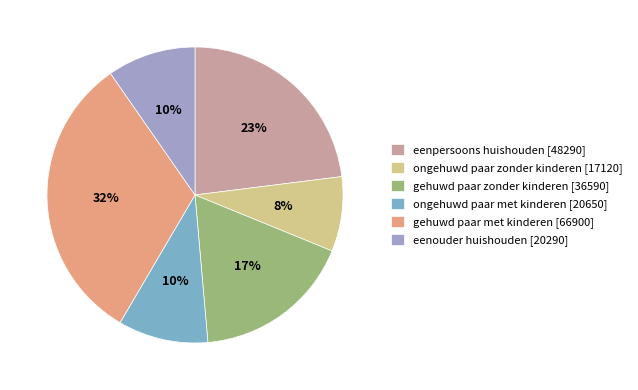

True or false: gehuwd paar met kinderen accounts for 32% of the total.

True